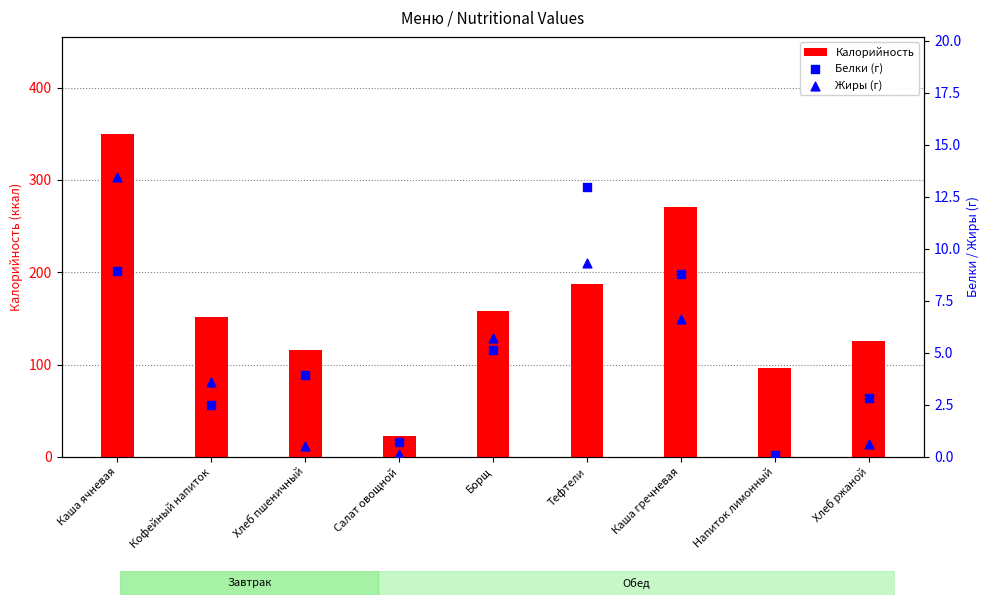

Is the value of Жиры (г) at Каша гречневая greater than the value of Белки (г) at Тефтели?

No